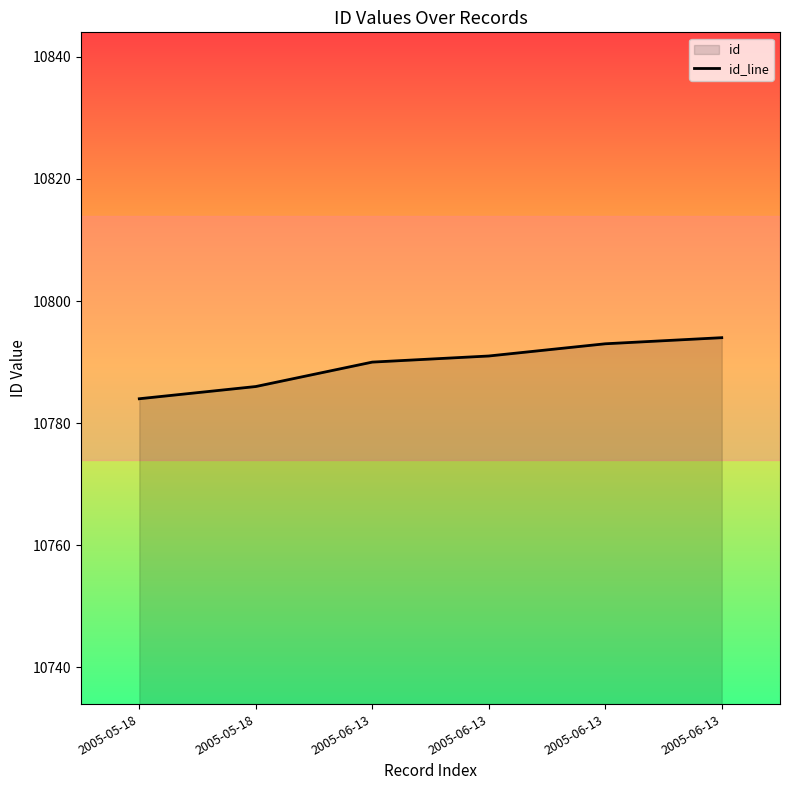

What is the difference between the values at 2005-06-13 and 2005-05-18?

10